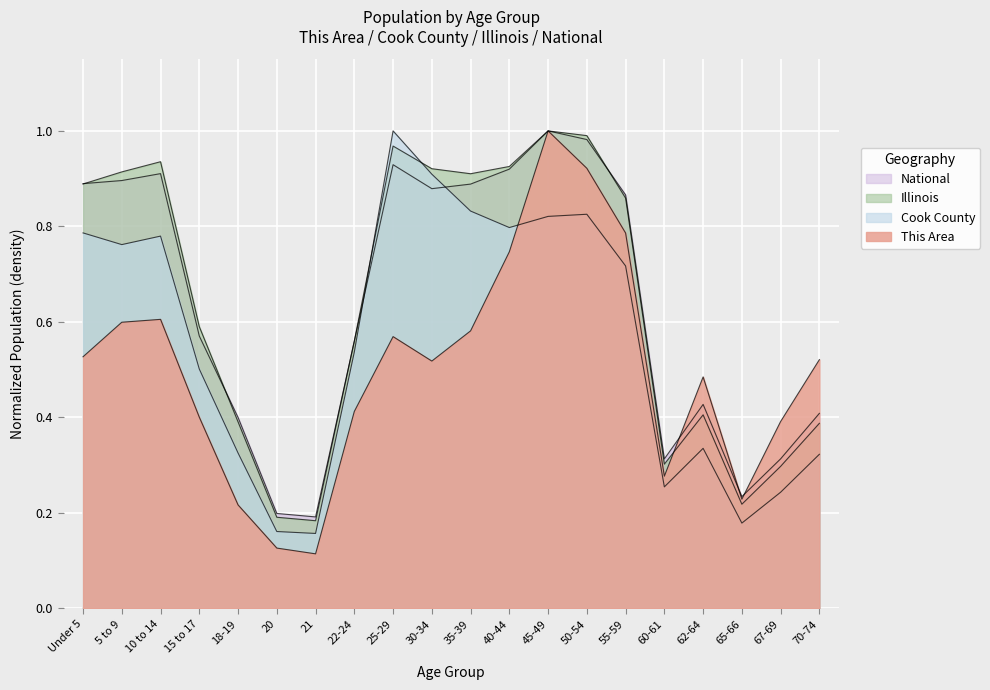

How many data points does each series have?

20